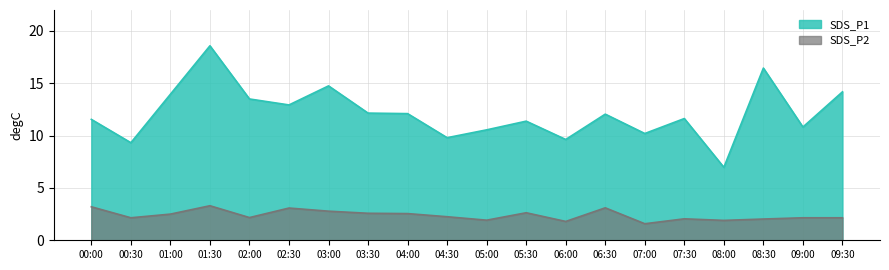

What is the sum of the SDS_P1 values at 02:00 and 03:00?

28.2